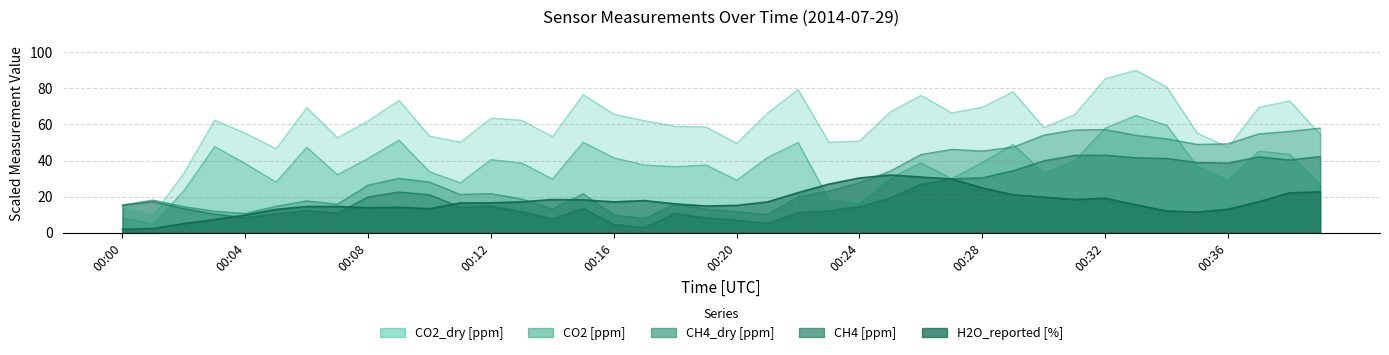

What is the average value of the CH4_dry [ppm] series?

30.0